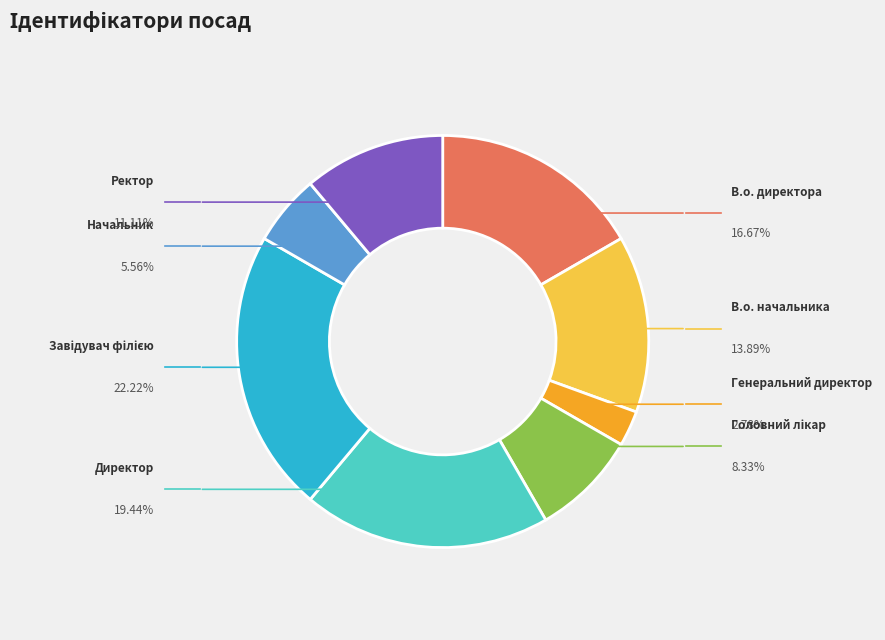

Does Генеральний директор account for over 50% of the chart?

No